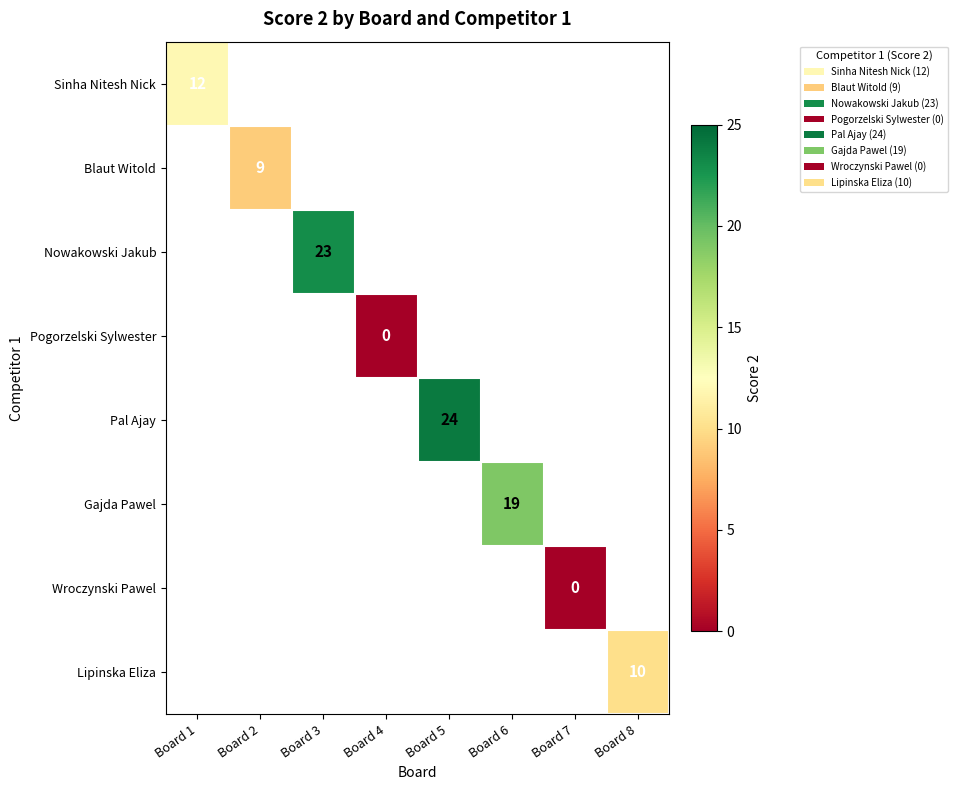

Is it true that Gajda Pawel equals 33 at Board 6?

False